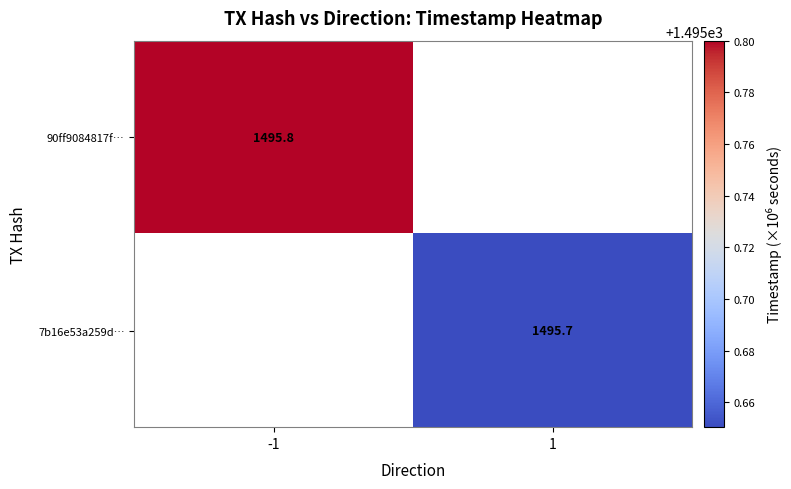

Which label corresponds to the largest value in the chart?

-1